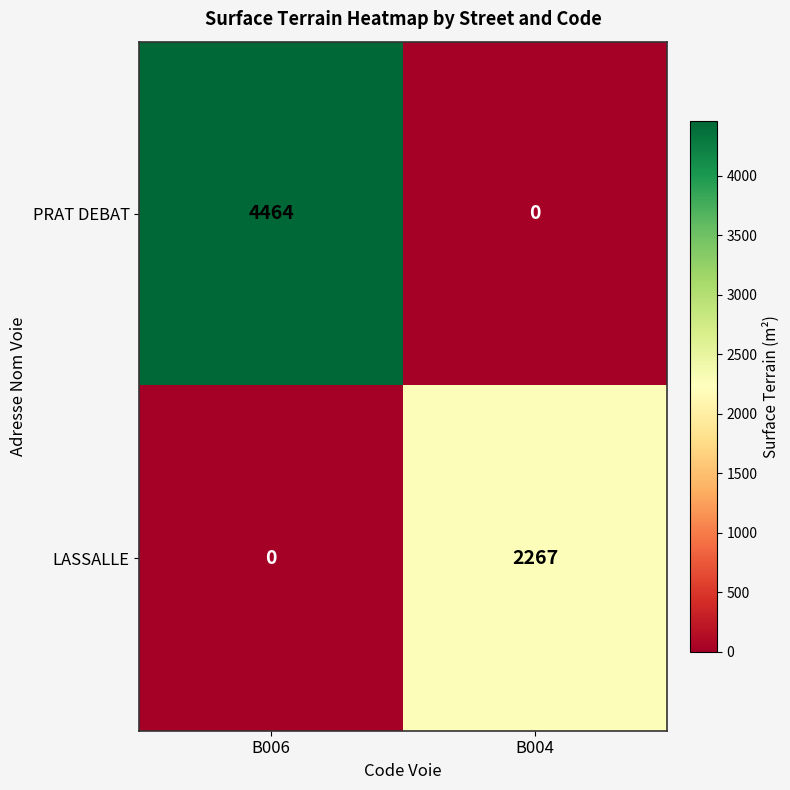

Reading left to right, transcribe all the data shown in this chart.

PRAT DEBAT: B006=4464	B004=0
LASSALLE: B006=0	B004=2267